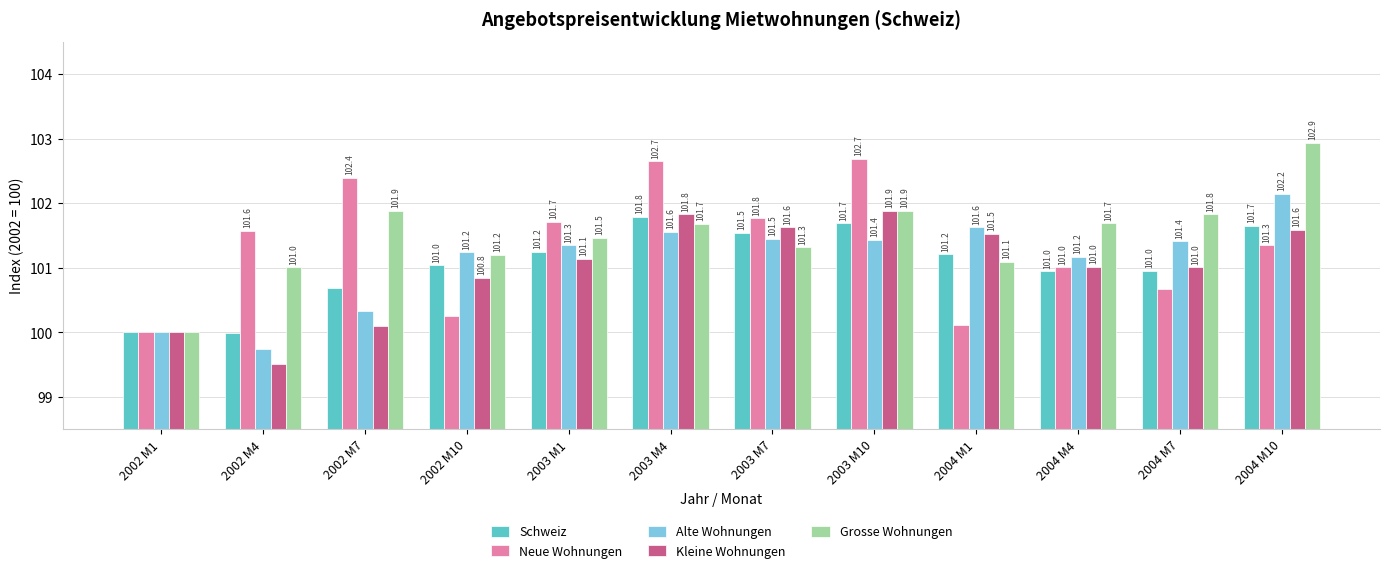

What is the greatest value displayed?

102.9